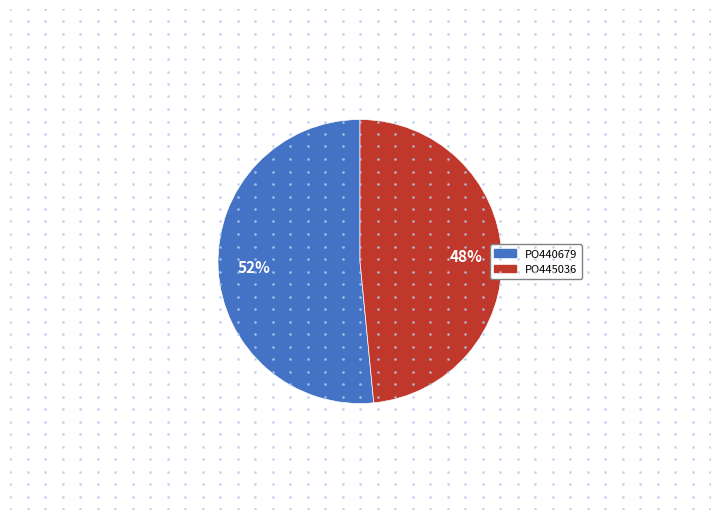

To the nearest percent, what is the average slice percentage?

50%